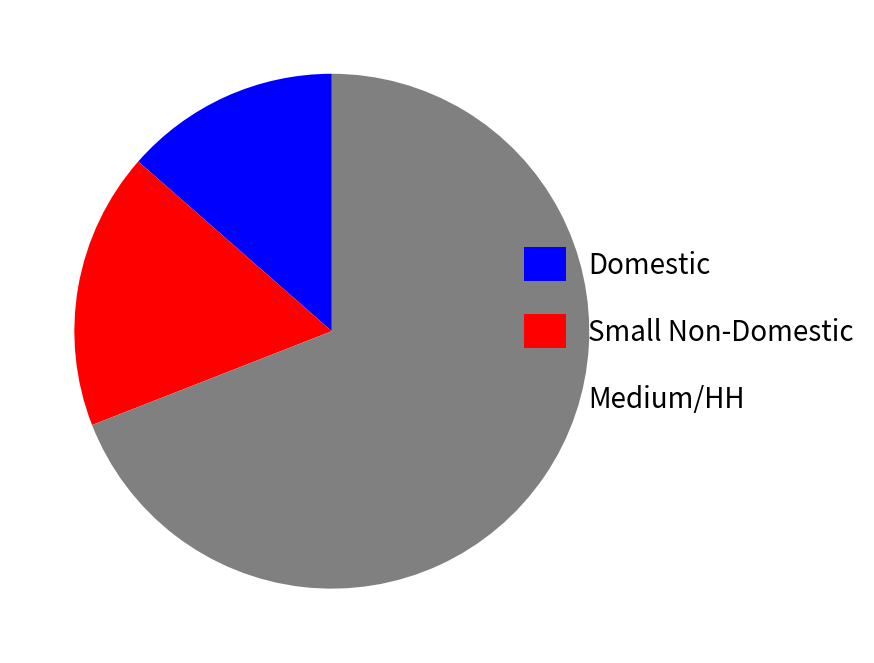

Does Medium/HH represent more than half of the total?

Yes